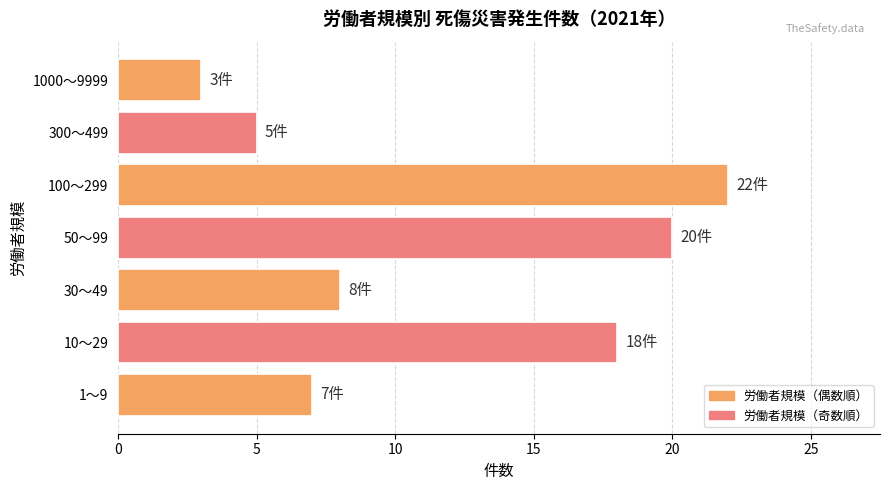

How many categories are shown in the chart?

7